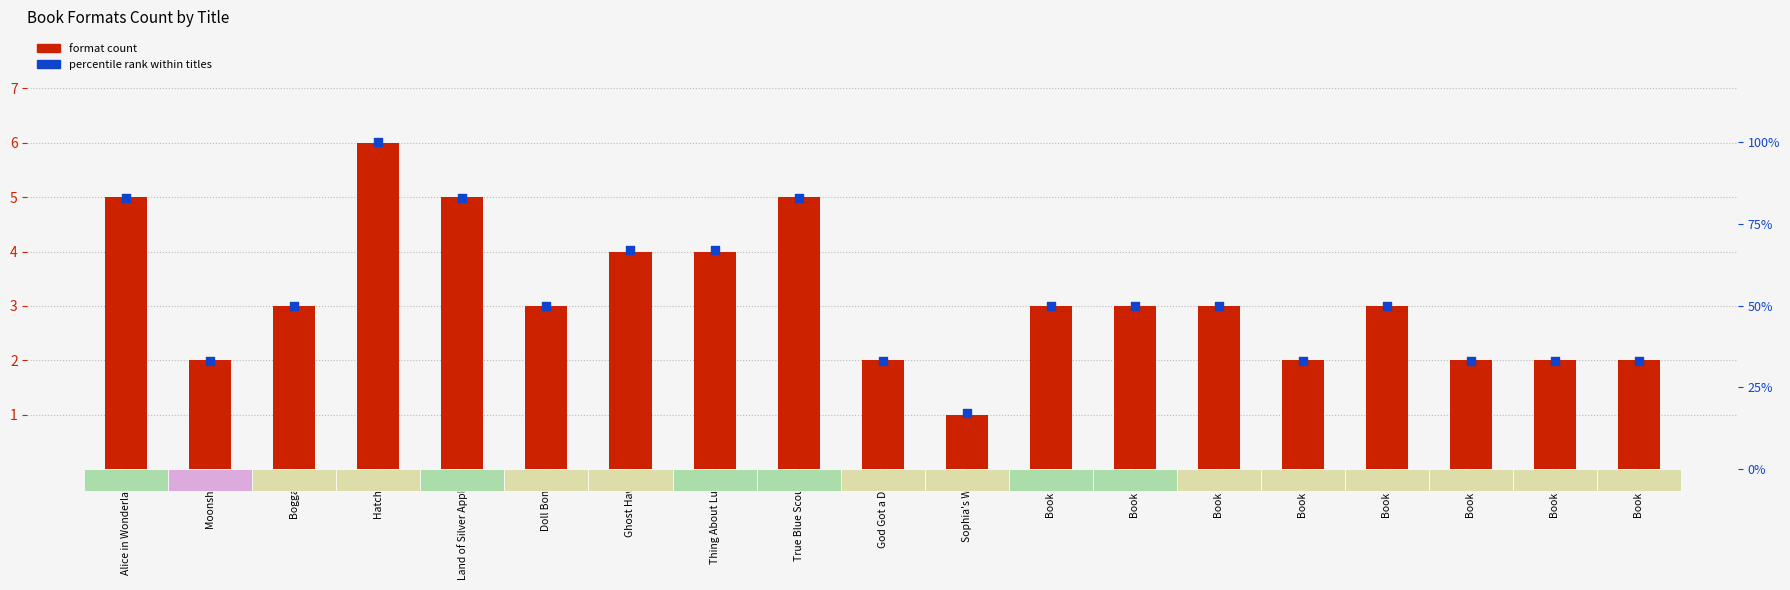

Which series has the largest total across all categories?

percentile rank within titles